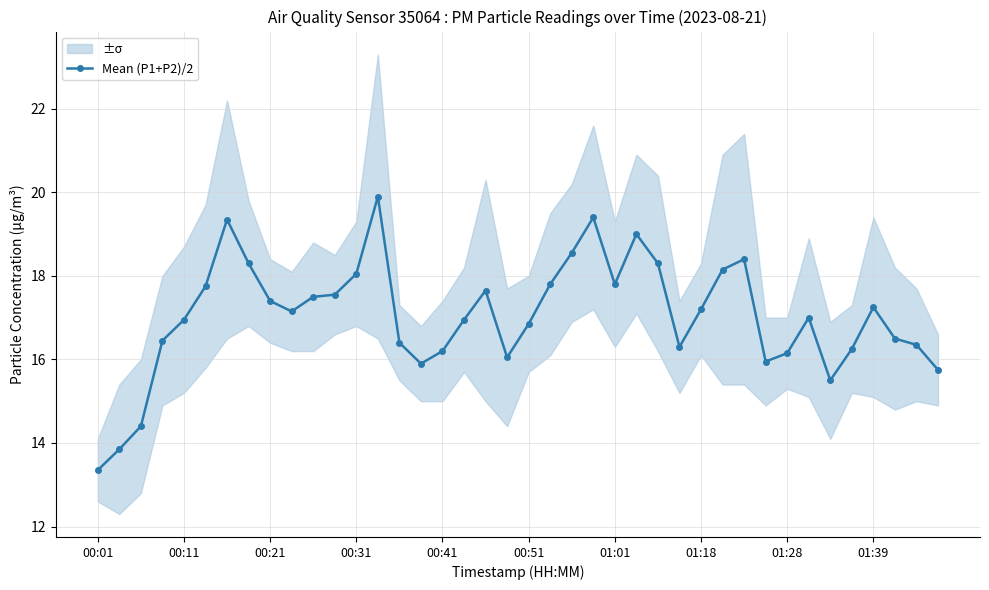

What is the sum of all values?

681.5